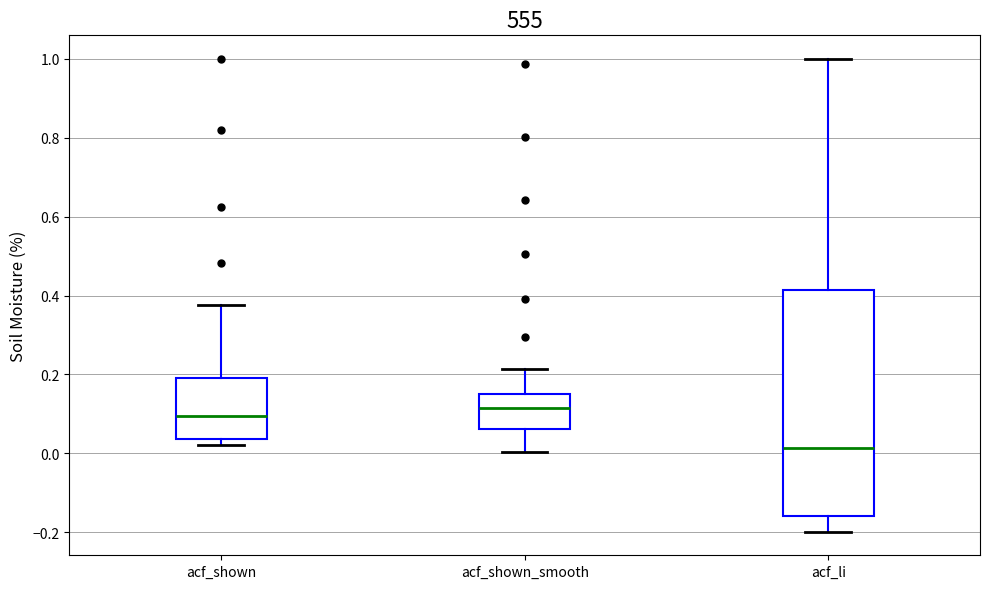

Reading left to right, read every box against the y-axis: the position of its median line, the range the box covers, and the ends of its whiskers. The values are not printed on the chart, so give them approximately, as read against the axis.

acf_shown: median 0.10, box 0.04 to 0.20, whiskers 0.02 to 0.38
acf_shown_smooth: median 0.12, box 0.06 to 0.14, whiskers 0.00 to 0.22
acf_li: median 0.02, box -0.16 to 0.42, whiskers -0.20 to 1.00